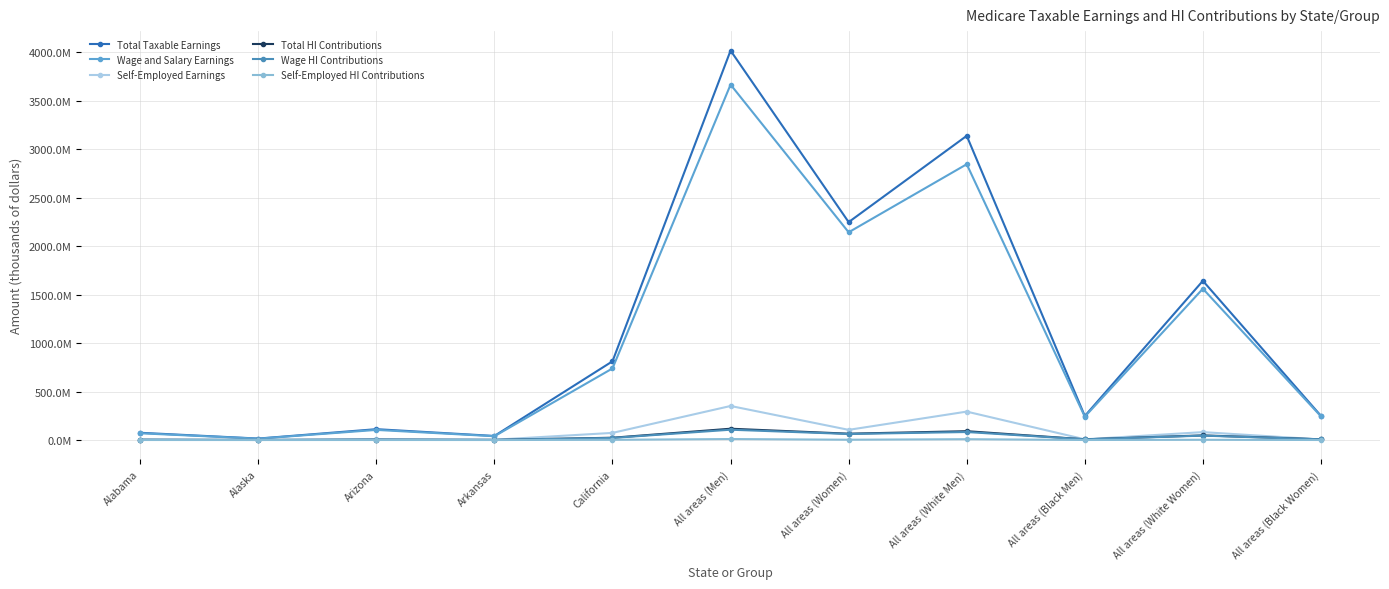

Reading right to left, extract all data points from this chart.

Total Taxable Earnings: All areas (Black Women)=249225982	All areas (White Women)=1642255693	All areas (Black Men)=247648817	All areas (White Men)=3138396098	All areas (Women)=2248016817	All areas (Men)=4017802183	California=812263078	Arkansas=41843442	Arizona=111921339	Alaska=15045371	Alabama=74669654
Wage and Salary Earnings: All areas (Black Women)=243796585	All areas (White Women)=1560779011	All areas (Black Men)=240526565	All areas (White Men)=2845330419	All areas (Women)=2143133965	All areas (Men)=3666666035	California=738705642	Arkansas=39067383	Arizona=104212926	Alaska=13909579	Alabama=69573426
Self-Employed Earnings: All areas (Black Women)=5429397	All areas (White Women)=81476682	All areas (Black Men)=7122253	All areas (White Men)=293065679	All areas (Women)=104882852	All areas (Men)=351136148	California=73557436	Arkansas=2776059	Arizona=7708413	Alaska=1135793	Alabama=5096228
Total HI Contributions: All areas (Black Women)=7227553	All areas (White Women)=47625415	All areas (Black Men)=7181816	All areas (White Men)=91013487	All areas (Women)=65192488	All areas (Men)=116516263	California=23555629	Arkansas=1213460	Arizona=3245719	Alaska=436316	Alabama=2165420
Wage HI Contributions: All areas (Black Women)=7070101	All areas (White Women)=45262591	All areas (Black Men)=6975270	All areas (White Men)=82514582	All areas (Women)=62150885	All areas (Men)=106333315	California=21422464	Arkansas=1132954	Arizona=3022175	Alaska=403378	Alabama=2017629
Self-Employed HI Contributions: All areas (Black Women)=157453	All areas (White Women)=2362824	All areas (Black Men)=206545	All areas (White Men)=8498905	All areas (Women)=3041603	All areas (Men)=10182948	California=2133166	Arkansas=80506	Arizona=223544	Alaska=32938	Alabama=147791